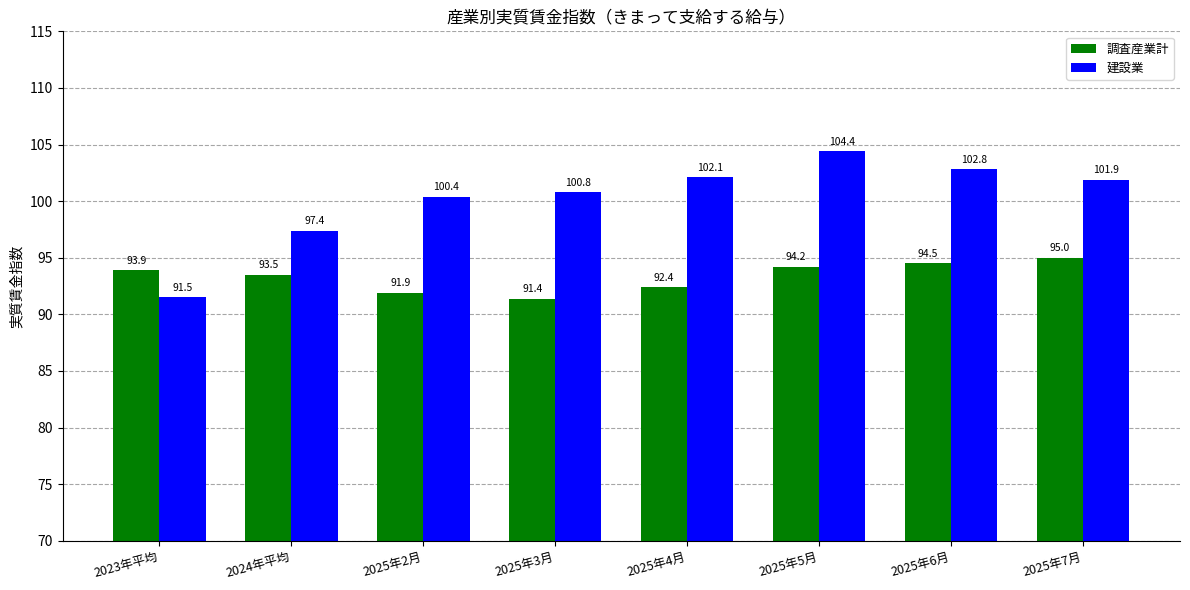

List the series in order of their overall mean, highest first.

建設業, 調査産業計